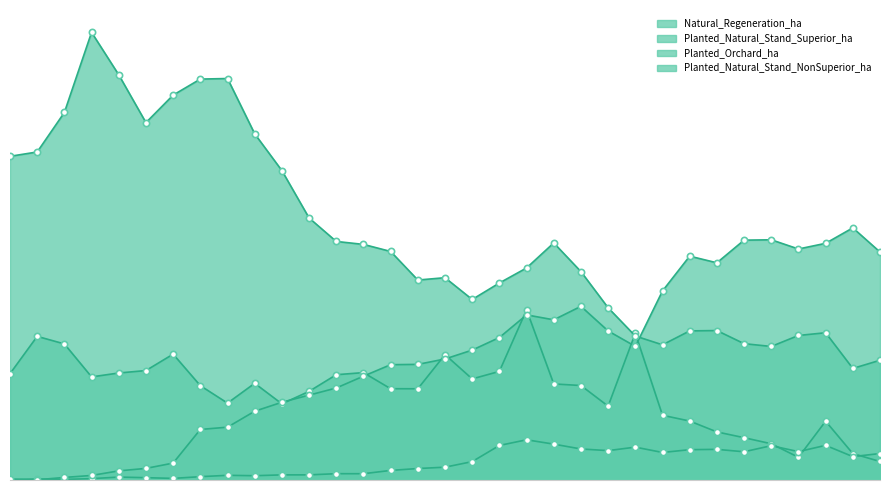

Between 1994 and 2008, which series saw the biggest shift?

Planted_Natural_Stand_NonSuperior_ha